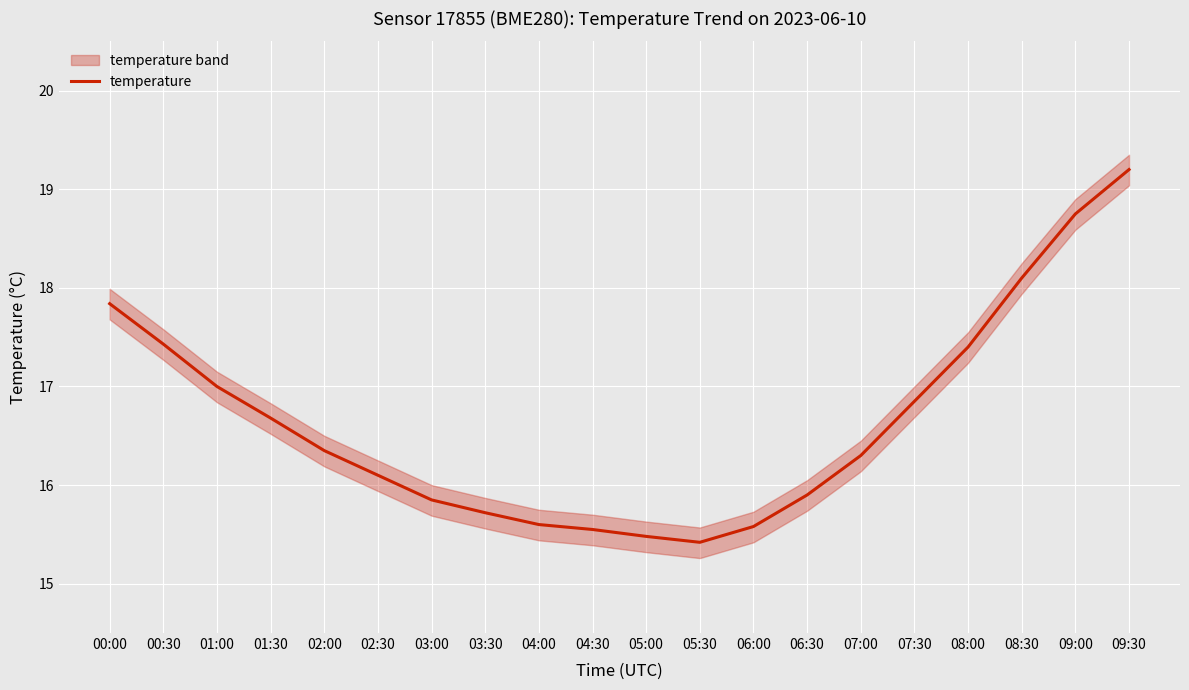

What is the sum of the values at 08:30 and 02:00?

34.5